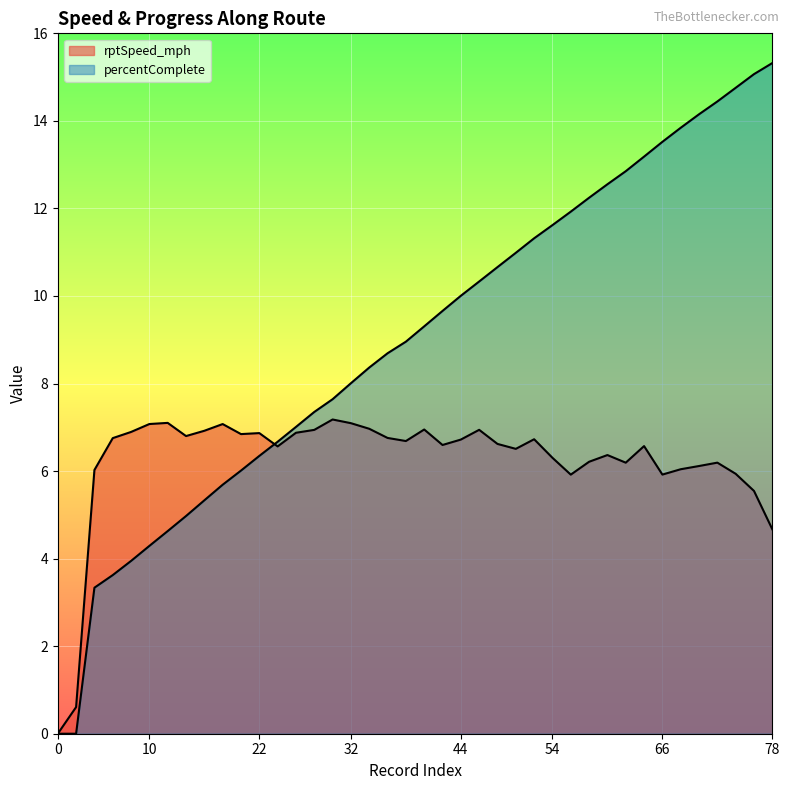

How many lines are shown in the chart?

2